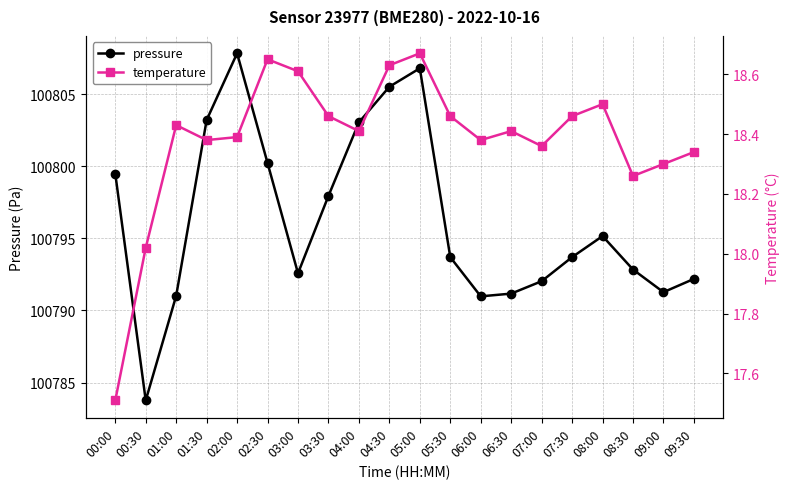

Is it true that pressure equals 100791.0 at 01:00?

True